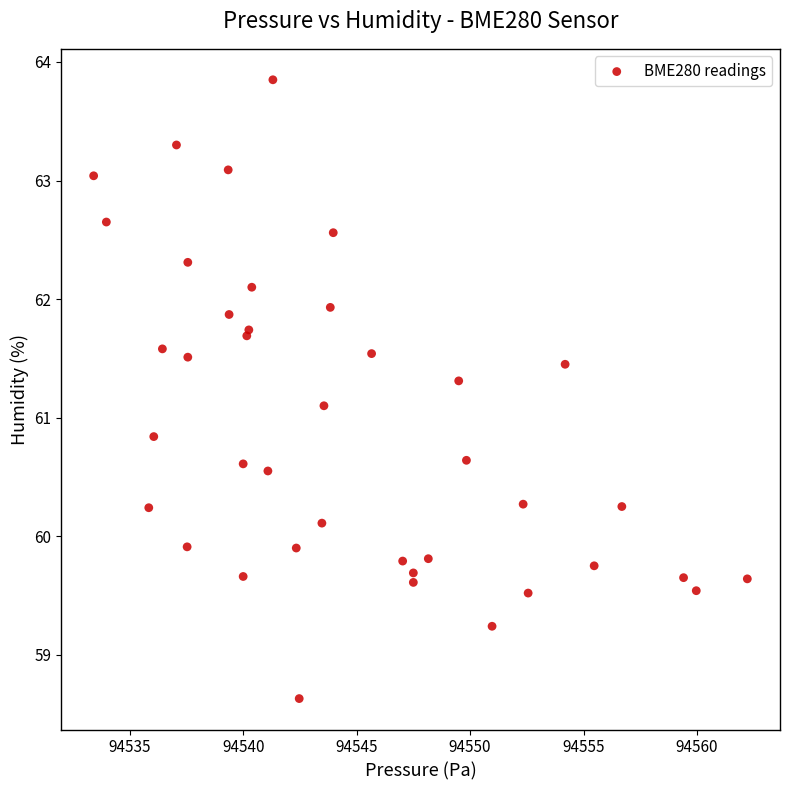

What Y value in the scatter plot is closest to 61?

61.1